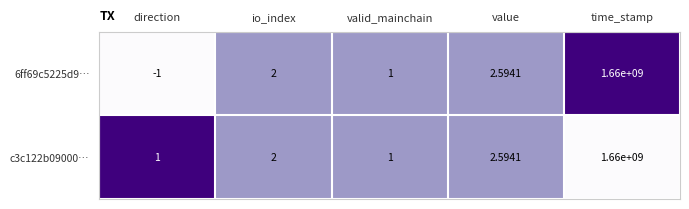

Which series changed the most between direction and io_index?

6ff69c5225d9…